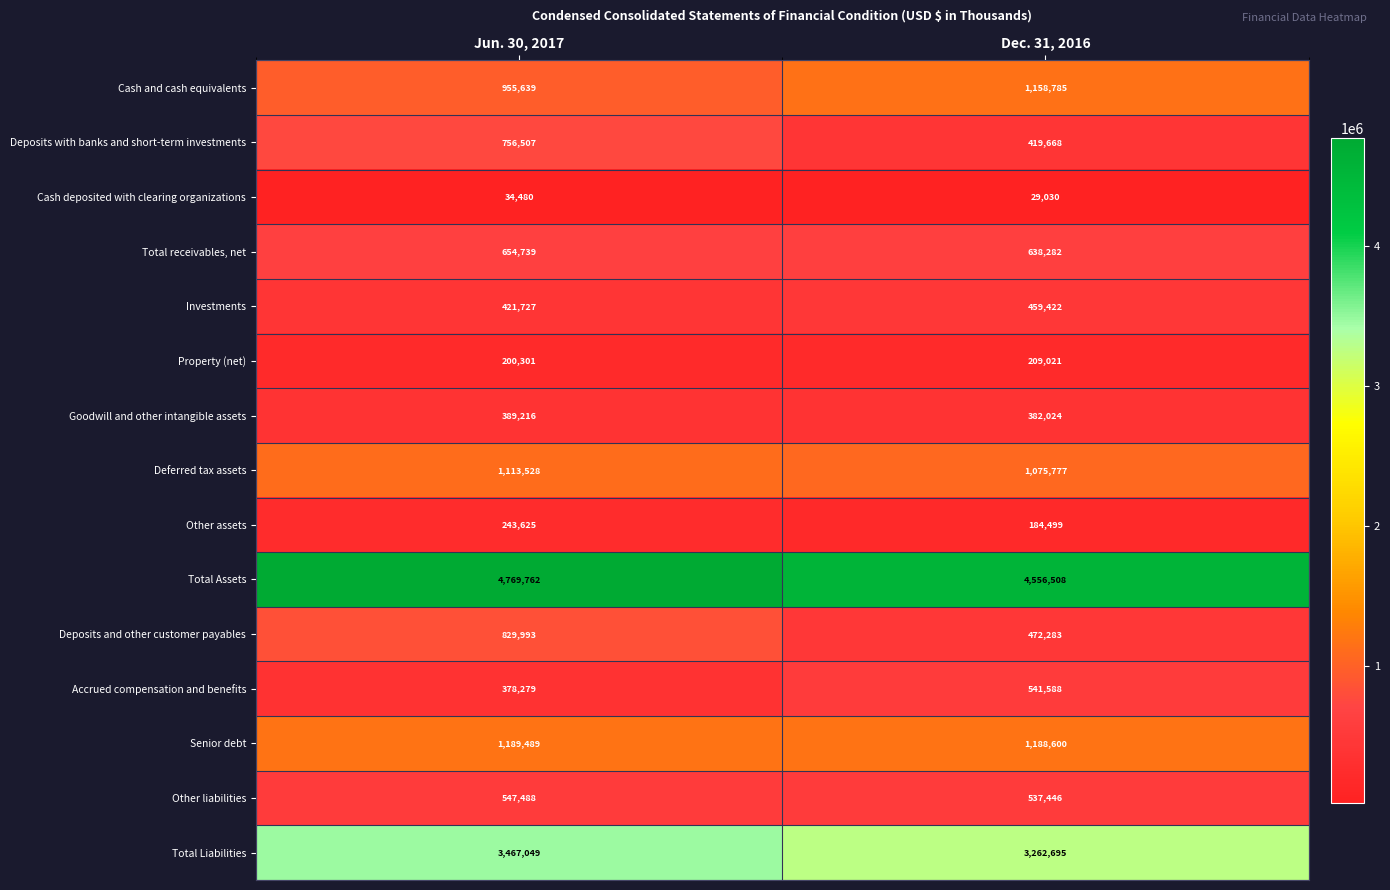

Read the Other assets value at Jun. 30, 2017.

243625